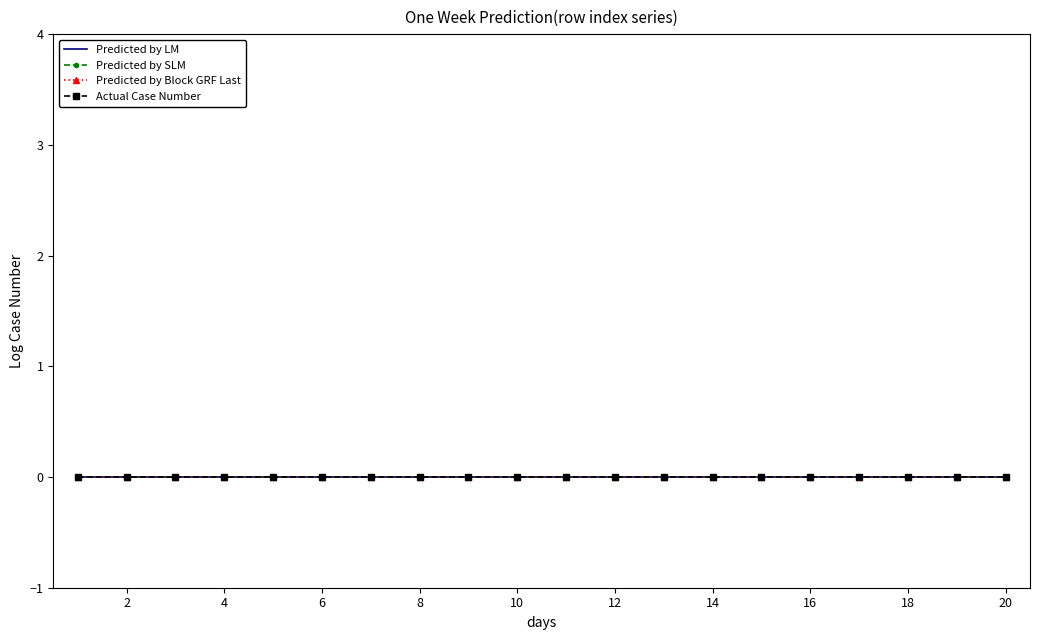

True or false: Actual Case Number and Predicted by Block GRF Last intersect in this chart.

False